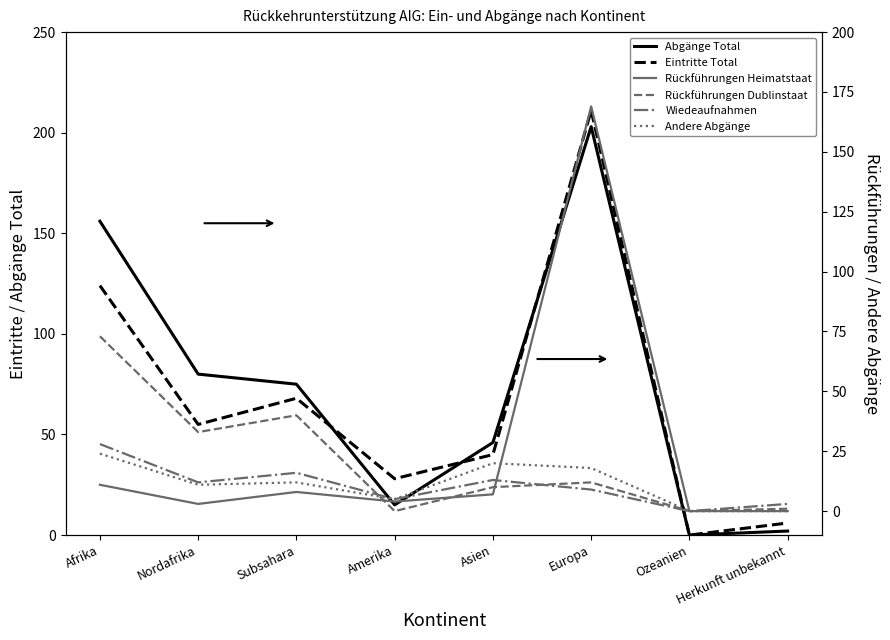

How many lines are shown in the chart?

6